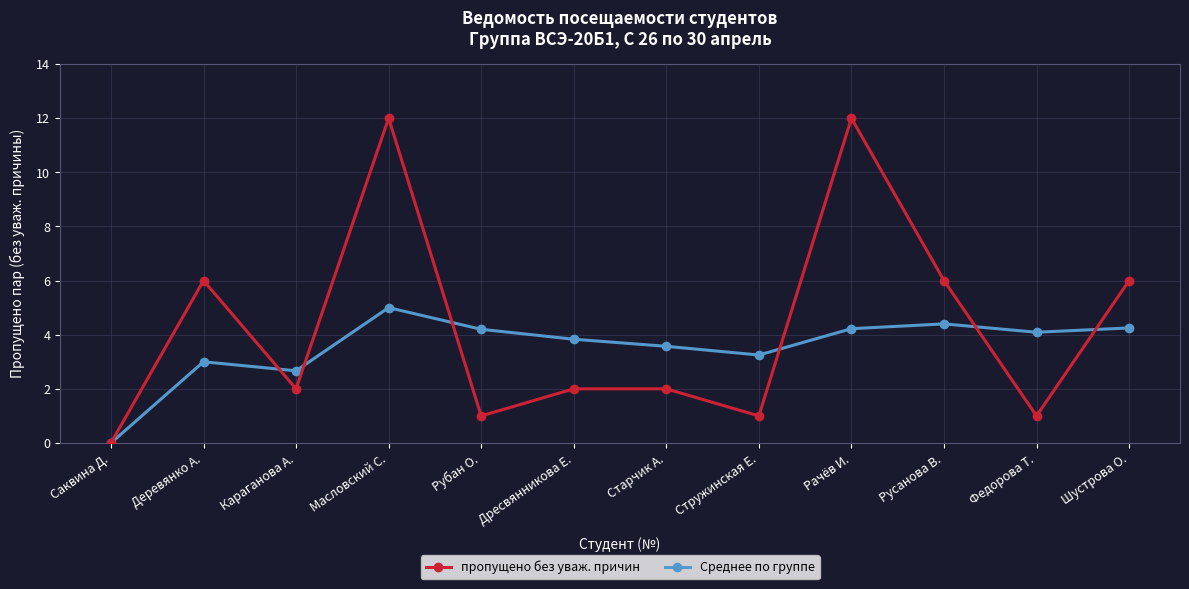

What value does the пропущено без уваж. причин series have at Стружинская Е.?

1.0